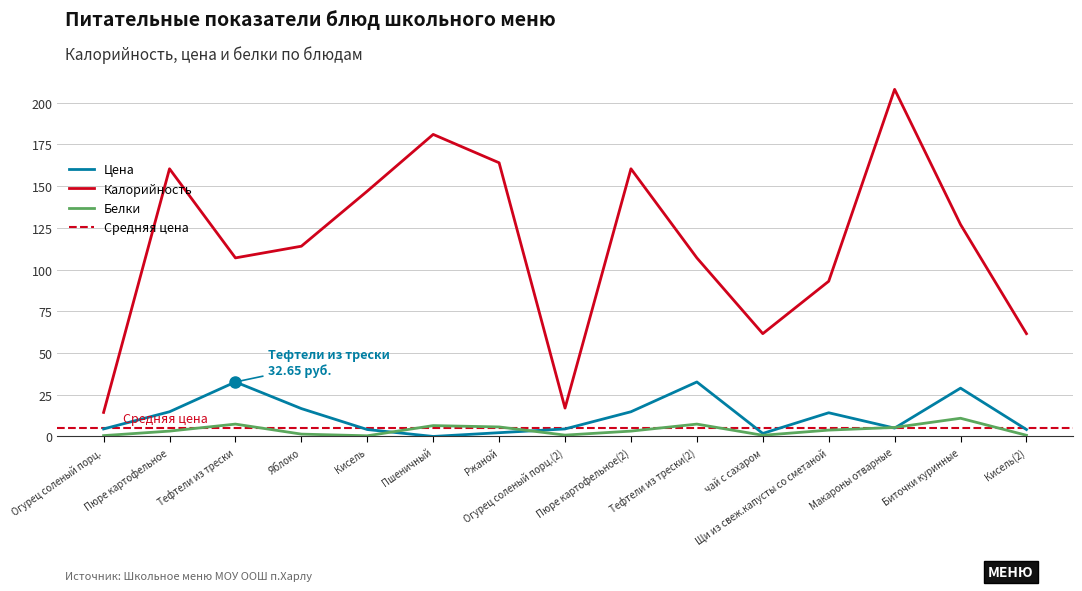

Which series has the widest spread of values?

Калорийность